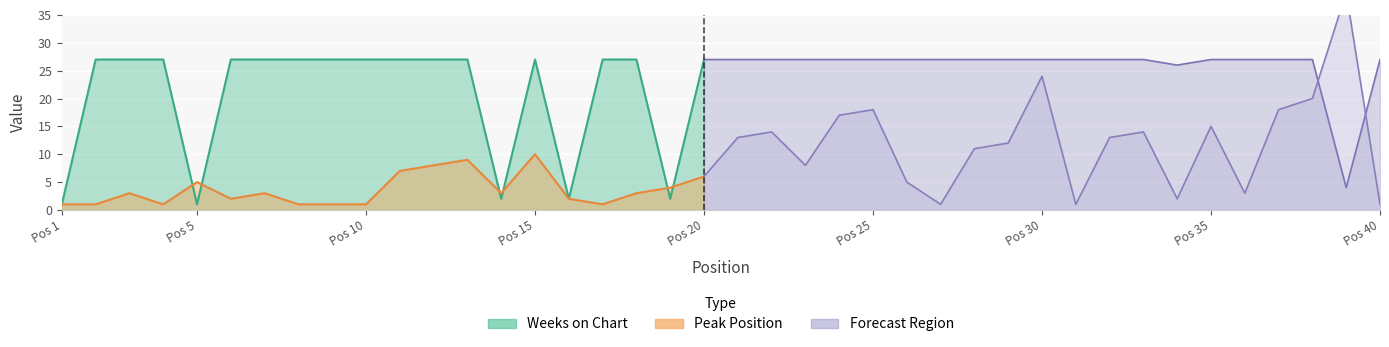

How many data points does each series have?

40